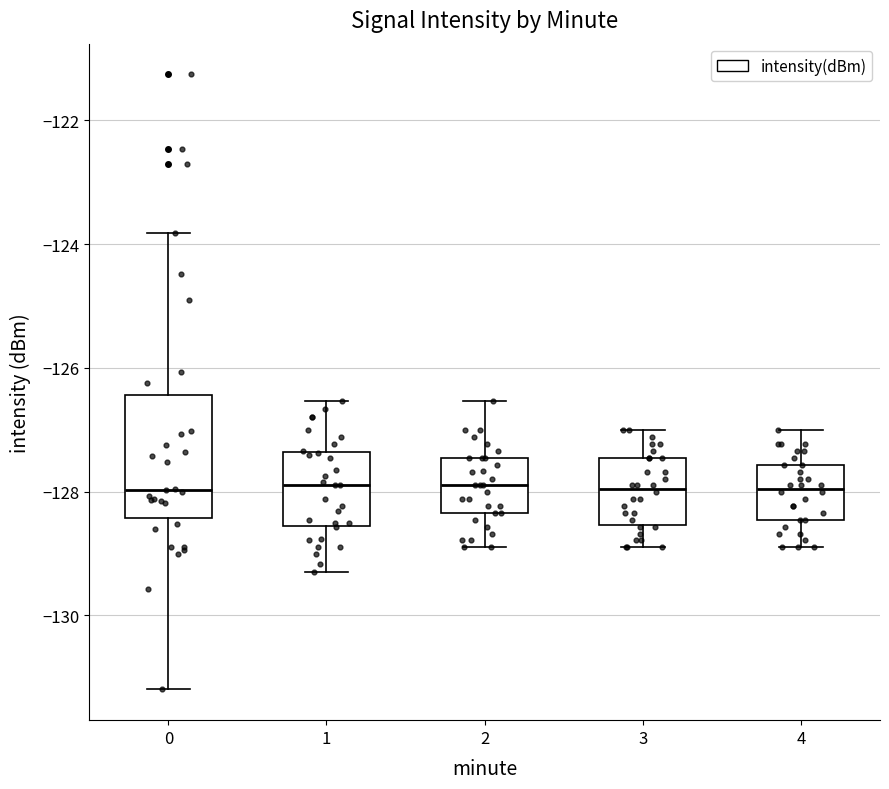

Reading left to right, transcribe this box plot: for each box, give where its median line is, the range the box spans, and where its two whiskers end, as read against the y-axis. The values are not printed on the chart, so give them approximately, as read against the axis.

0: median -128.0, box -128.4 to -126.4, whiskers -131.2 to -123.8
1: median -127.8, box -128.6 to -127.4, whiskers -129.2 to -126.6
2: median -127.8, box -128.4 to -127.4, whiskers -129.0 to -126.6
3: median -128.0, box -128.6 to -127.4, whiskers -129.0 to -127.0
4: median -128.0, box -128.4 to -127.6, whiskers -129.0 to -127.0